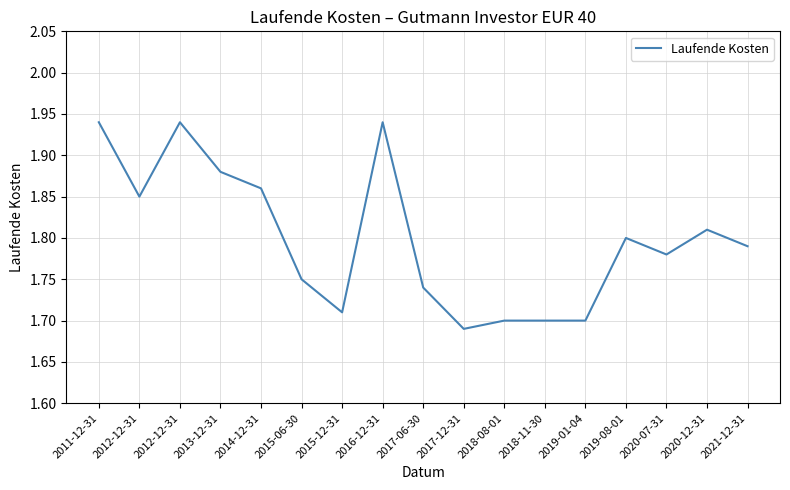

What is the change in value from 2013-12-31 to 2015-12-31?

-0.2